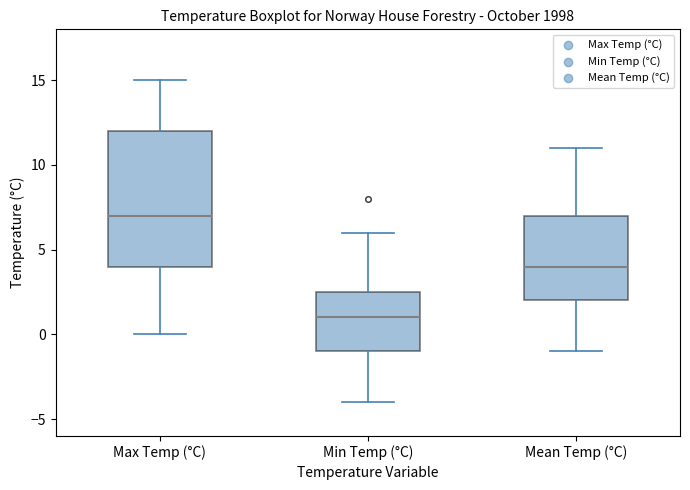

Where is the lower edge of the box for Max Temp (°C) on the y-axis? The values are not printed on the chart, so give them approximately, as read against the axis.

4.0